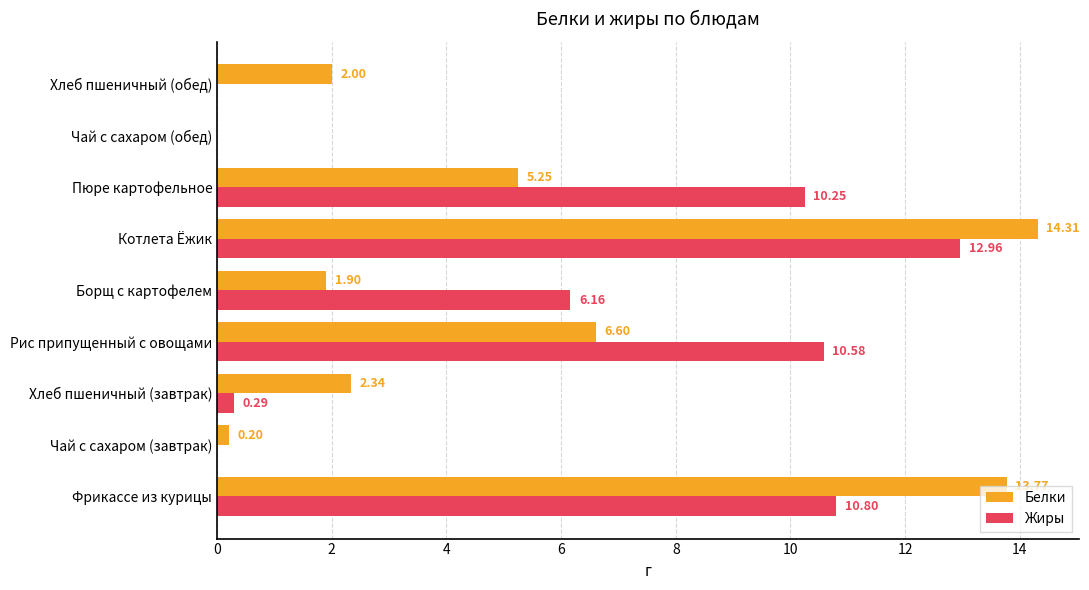

Which series changed the most between Фрикассе из курицы and Хлеб пшеничный (завтрак)?

Белки